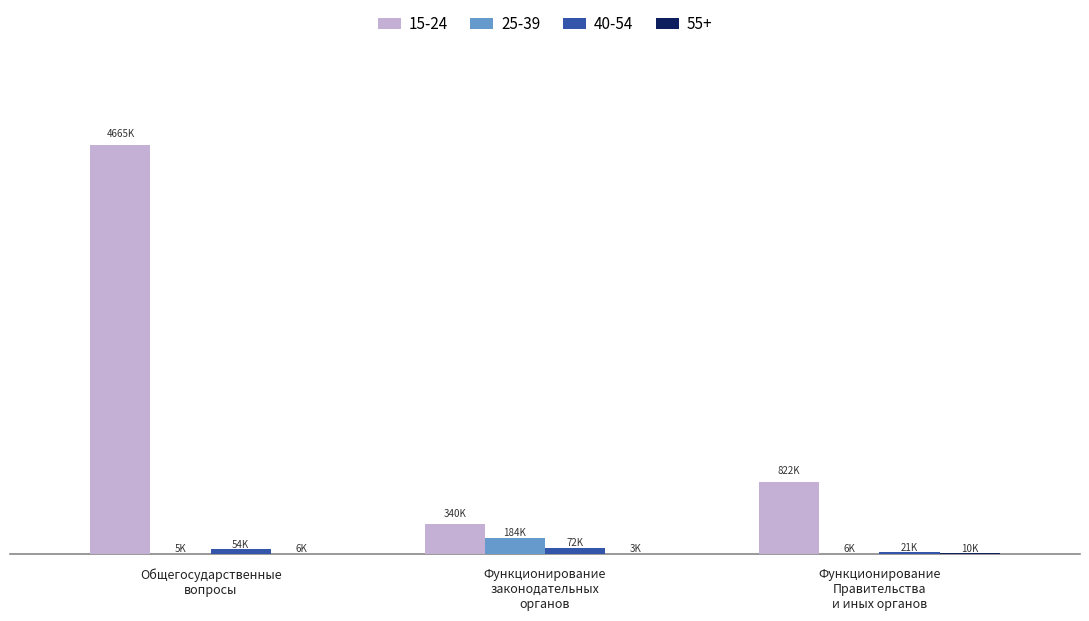

Between Функционирование
законодательных
органов and Общегосударственные
вопросы, which is larger?

Общегосударственные
вопросы